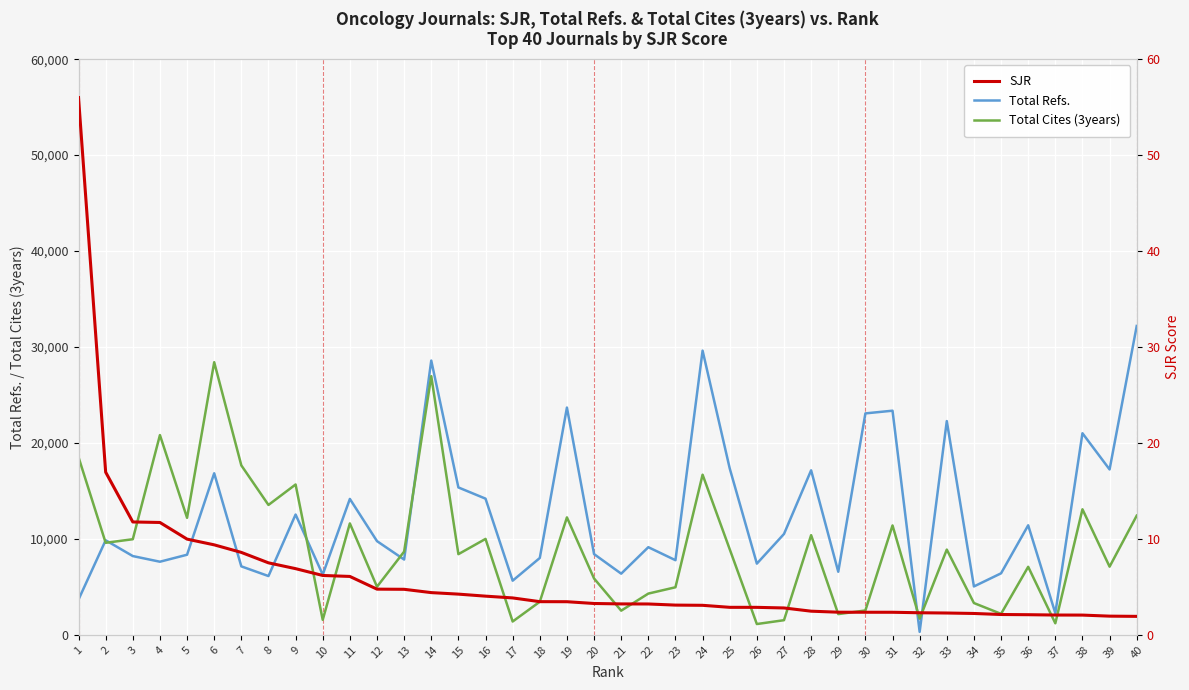

At how many categories does at least one series exceed 28890?

2